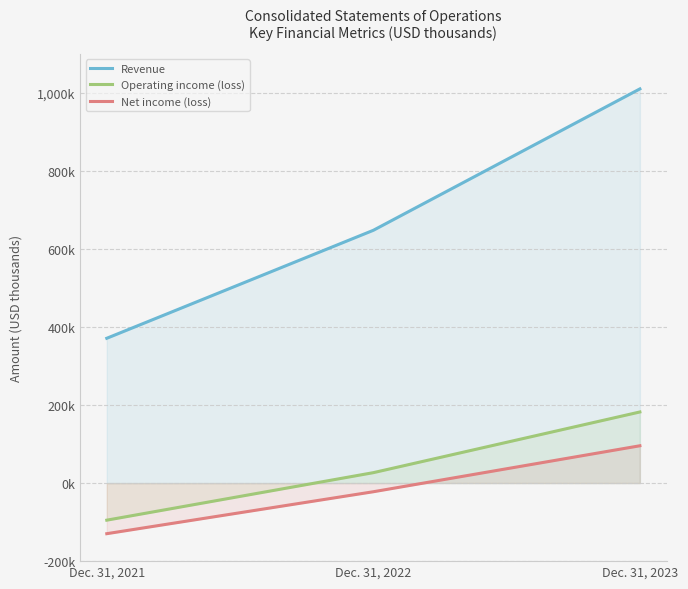

Between Dec. 31, 2021 and Dec. 31, 2023, which series saw the biggest shift?

Revenue